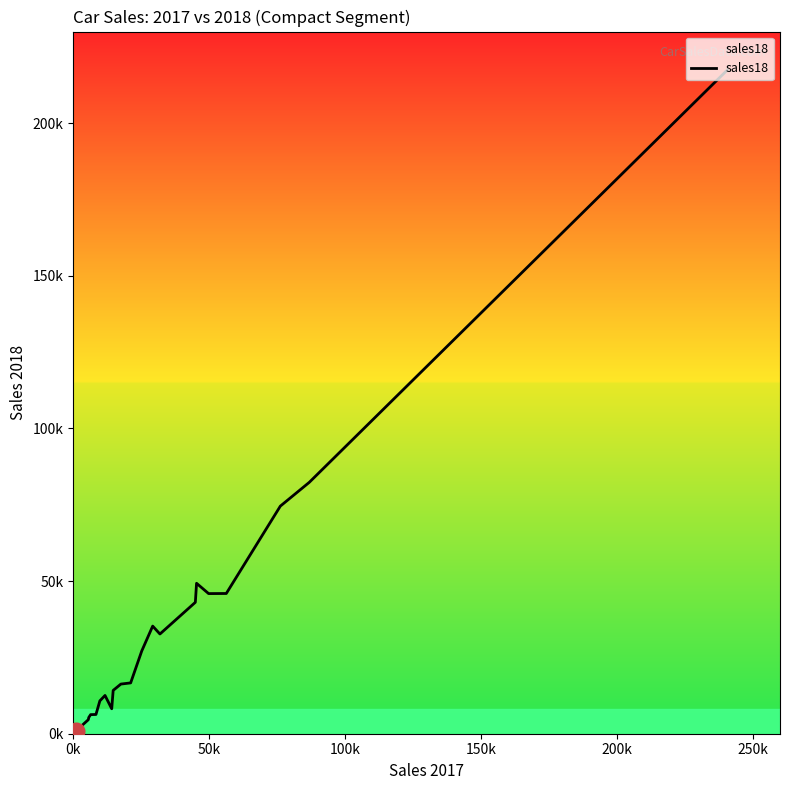

How many interior local peaks (higher than both neighbors) does the data have?

3